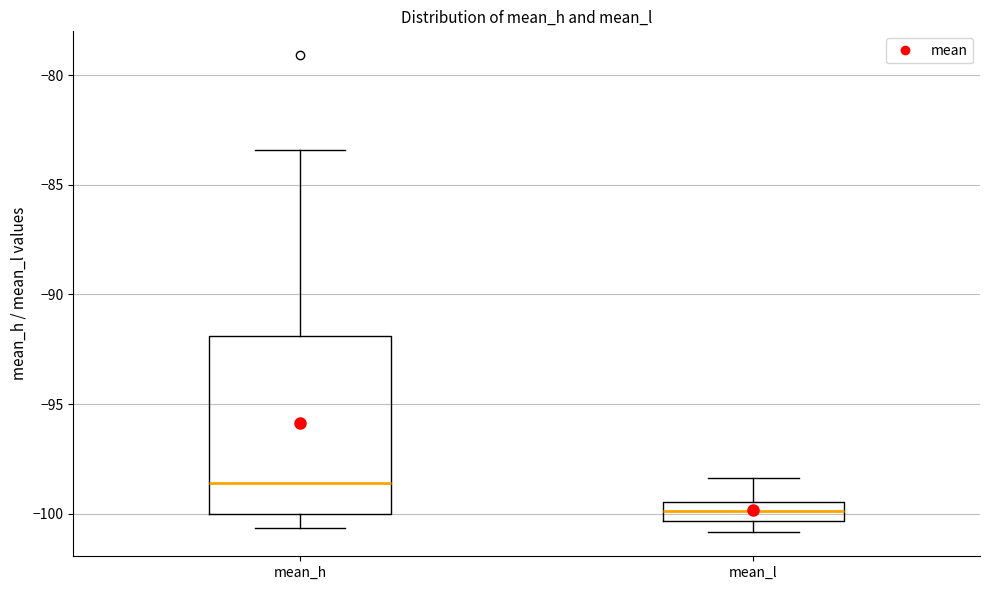

Reading left to right, read every box against the y-axis: the position of its median line, the range the box covers, and the ends of its whiskers. The values are not printed on the chart, so give them approximately, as read against the axis.

mean_h: median -98.5, box -100.0 to -92.0, whiskers -100.5 to -83.5
mean_l: median -100.0, box -100.5 to -99.5, whiskers -101.0 to -98.5